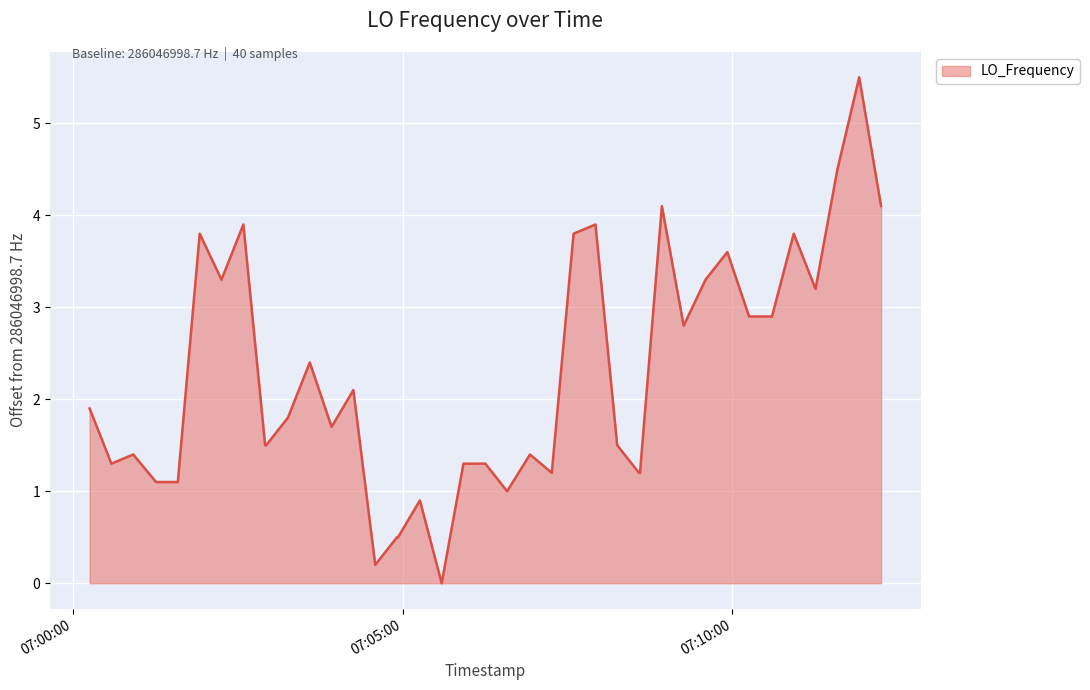

What is the difference between the maximum and minimum values?

5.5